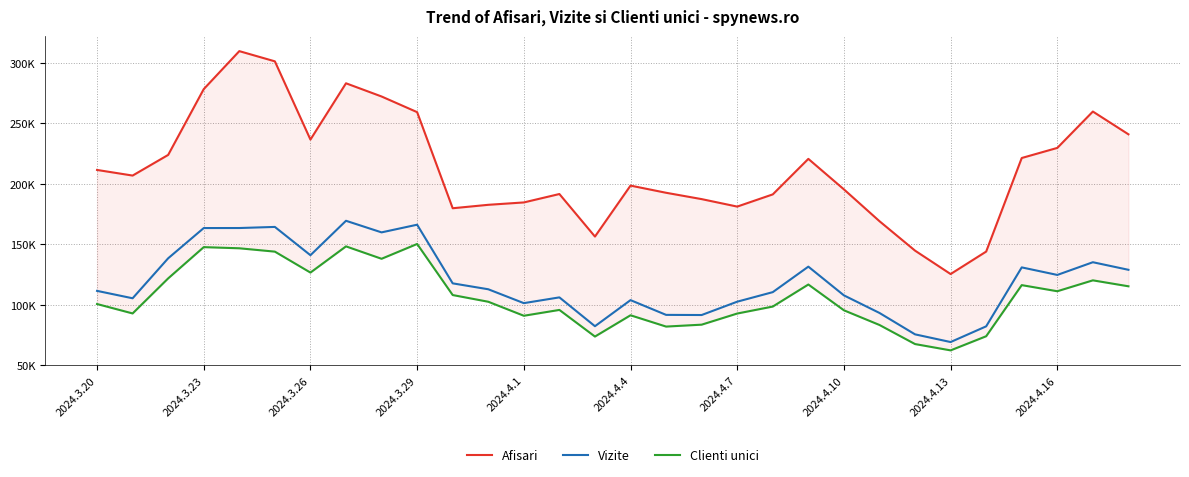

At how many categories does at least one series exceed 69576?

30